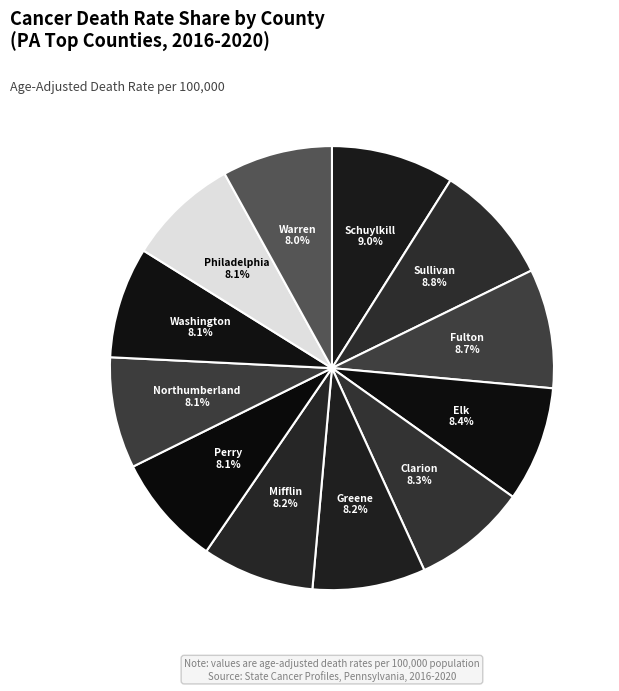

To the nearest percent, what is the average slice percentage?

8%